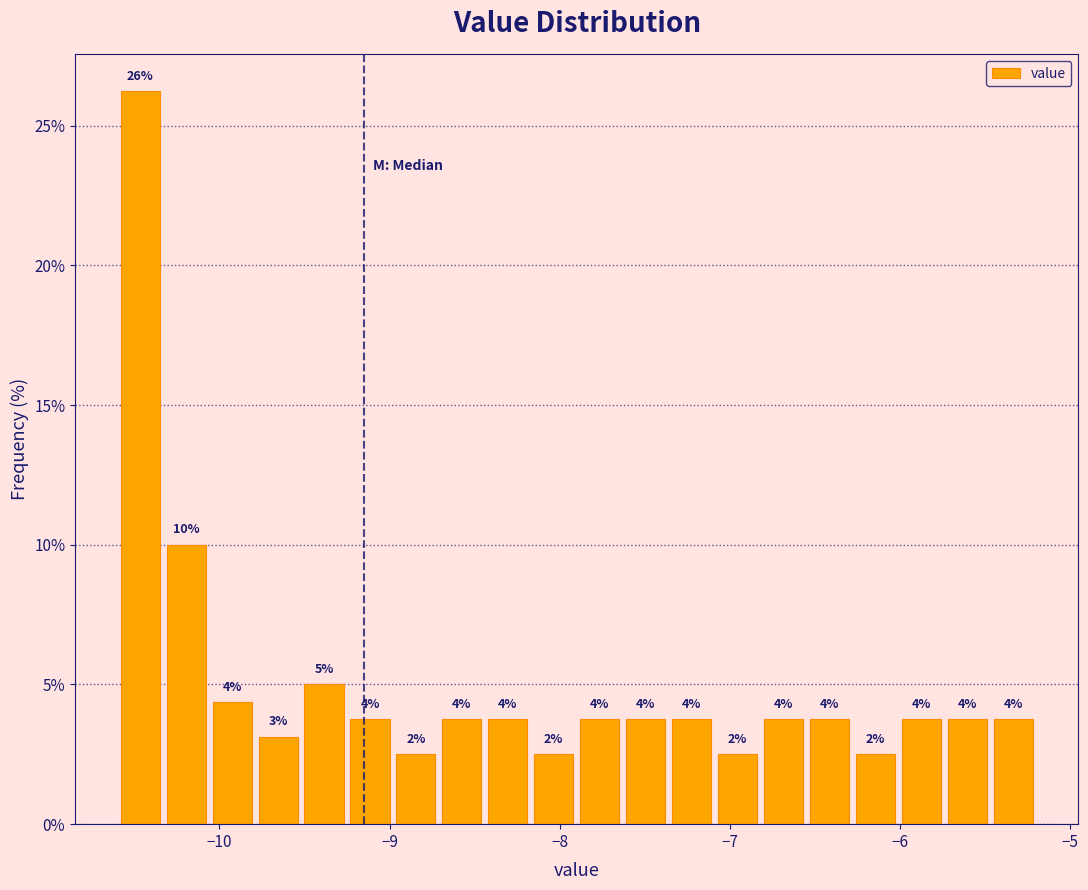

Read against the x-axis, roughly where is the centre of the tallest bar?

-10.5